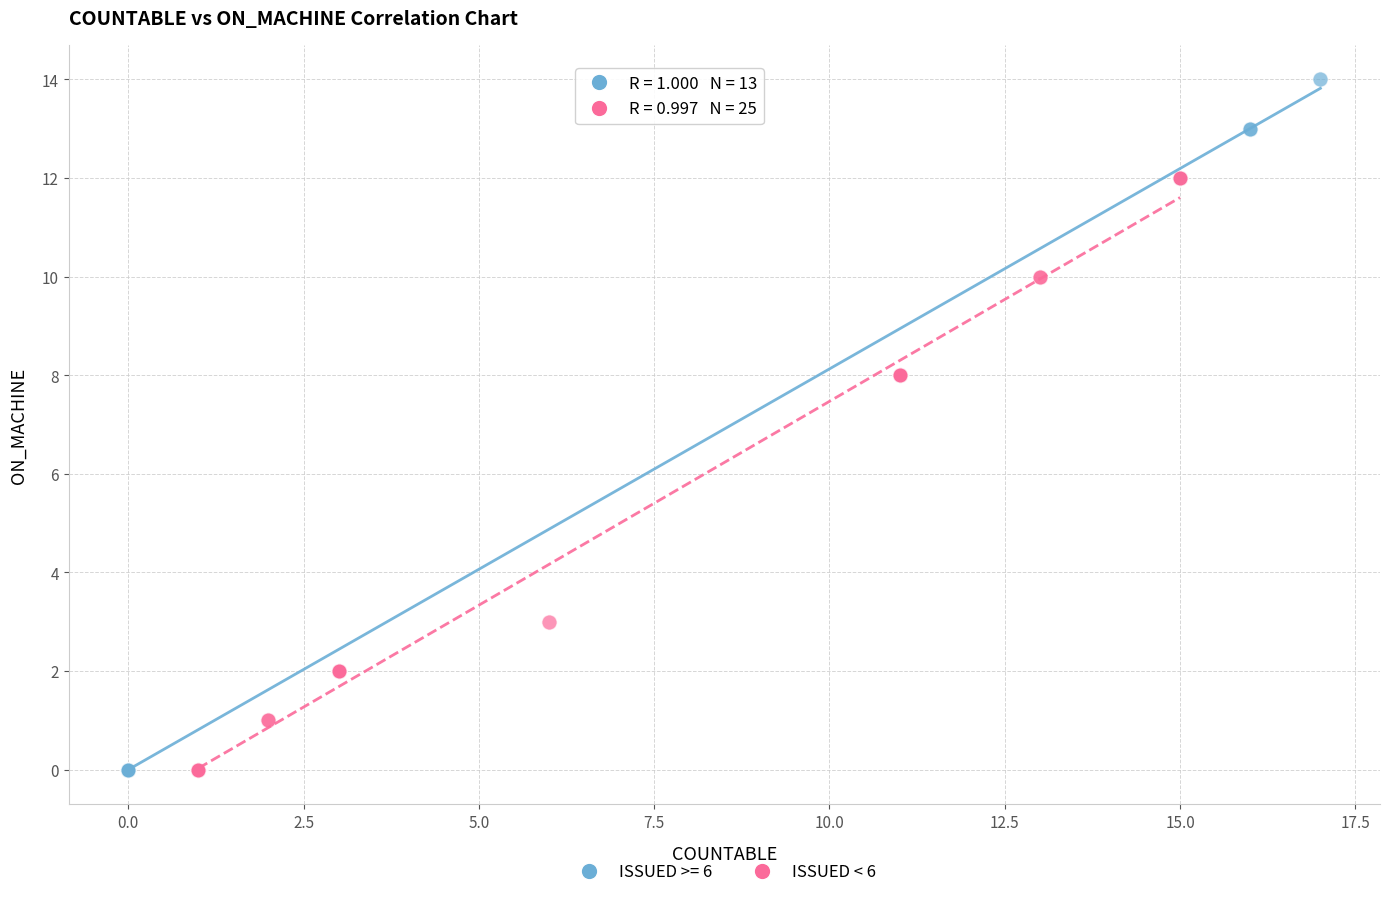

Which series has the largest Y range (max minus min)?

ISSUED >= 6